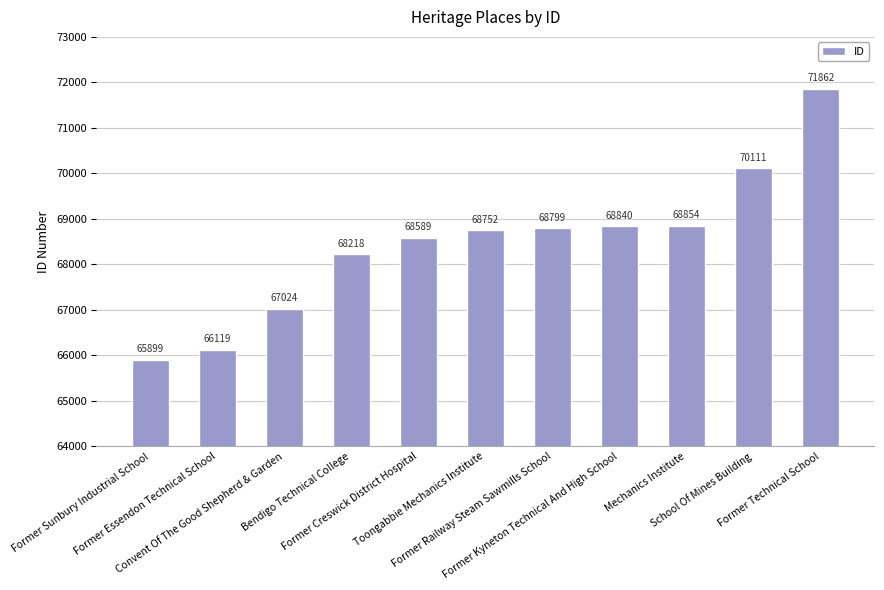

Rank the categories by value from lowest to highest.

Former Sunbury Industrial School, Former Essendon Technical School, Convent Of The Good Shepherd & Garden, Bendigo Technical College, Former Creswick District Hospital, Toongabbie Mechanics Institute, Former Railway Steam Sawmills School, Former Kyneton Technical And High School, Mechanics Institute, School Of Mines Building, Former Technical School